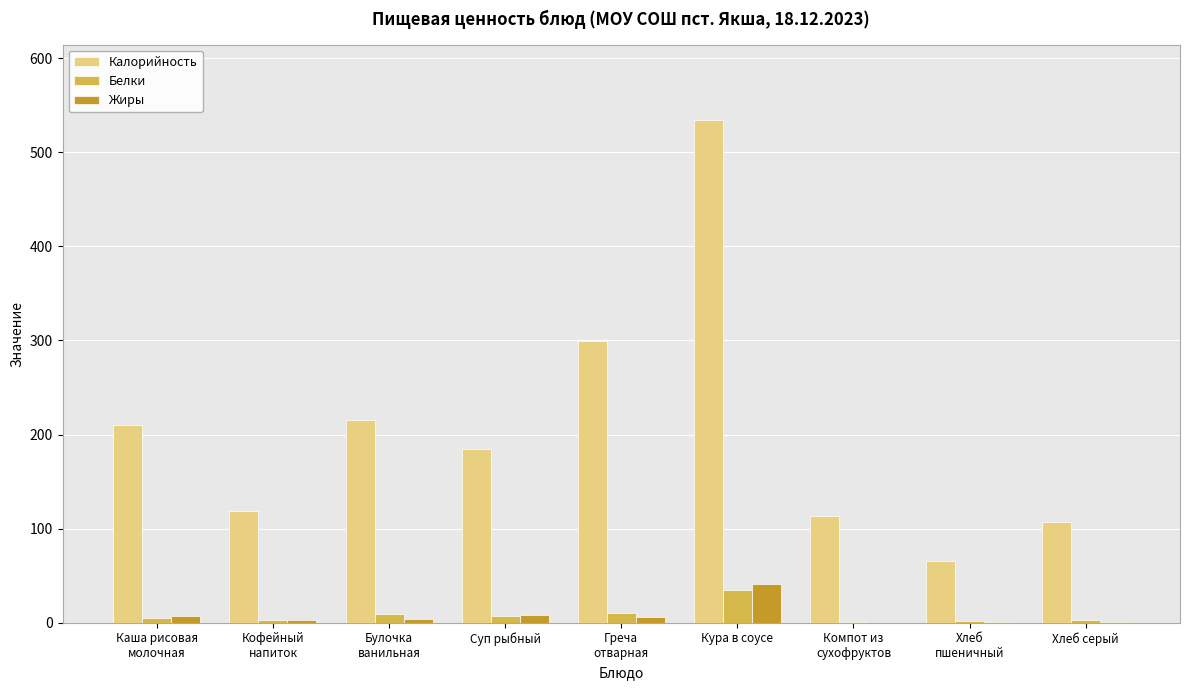

What is the maximum value shown in the chart?

534.3